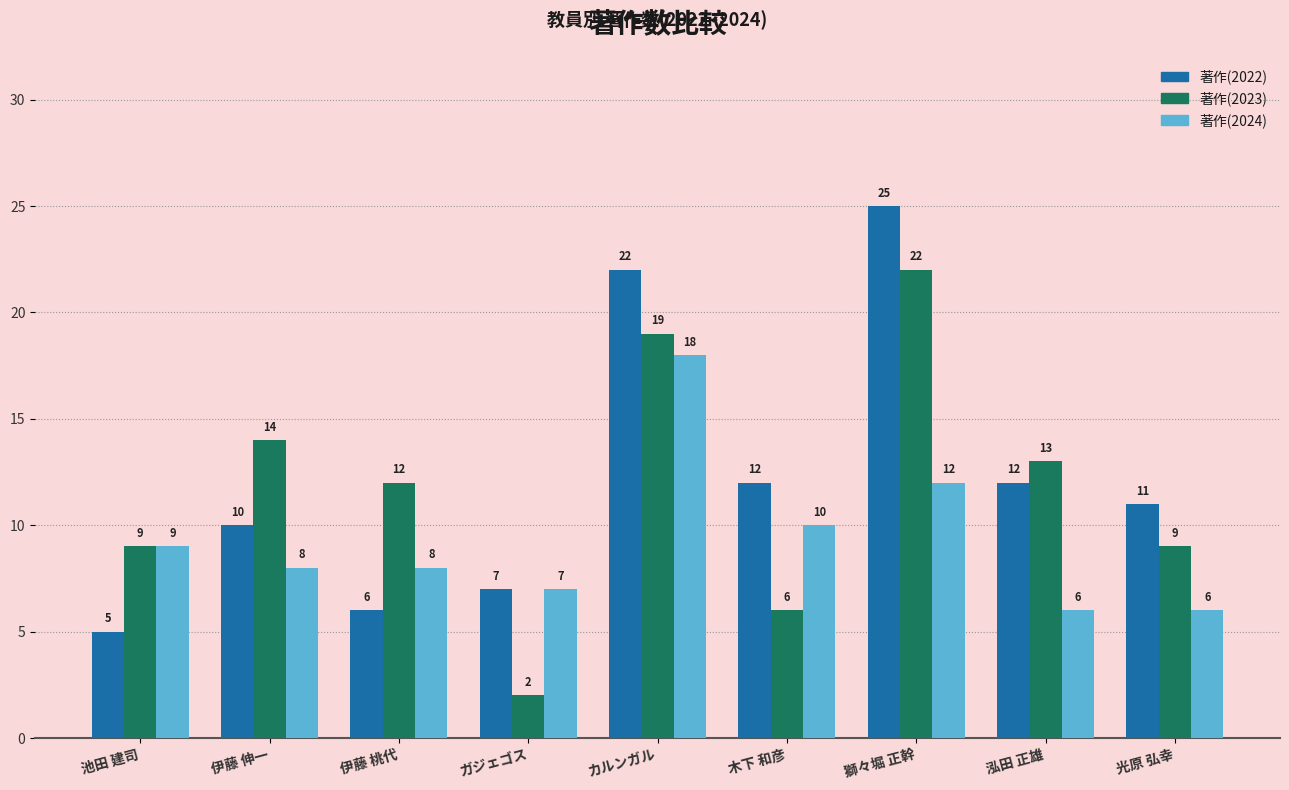

Between 獅々堀 正幹 and 泓田 正雄, which series saw the biggest shift?

著作(2022)